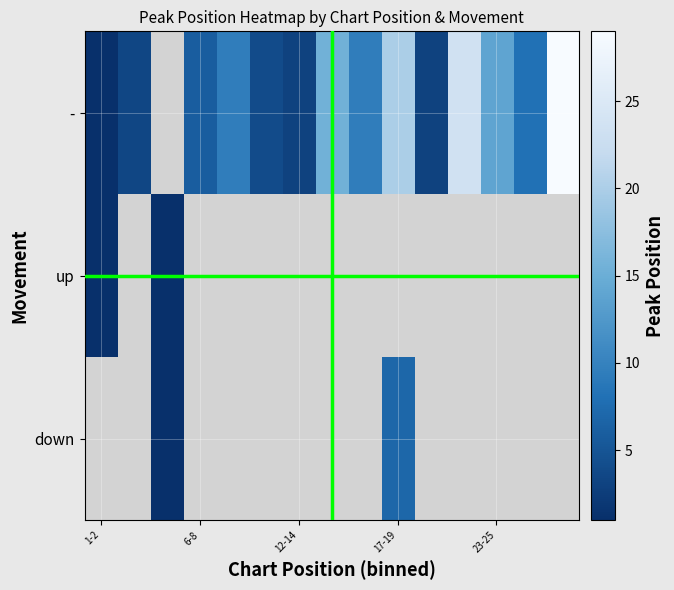

Rank the series by their maximum value, from lowest to highest.

up, down, -